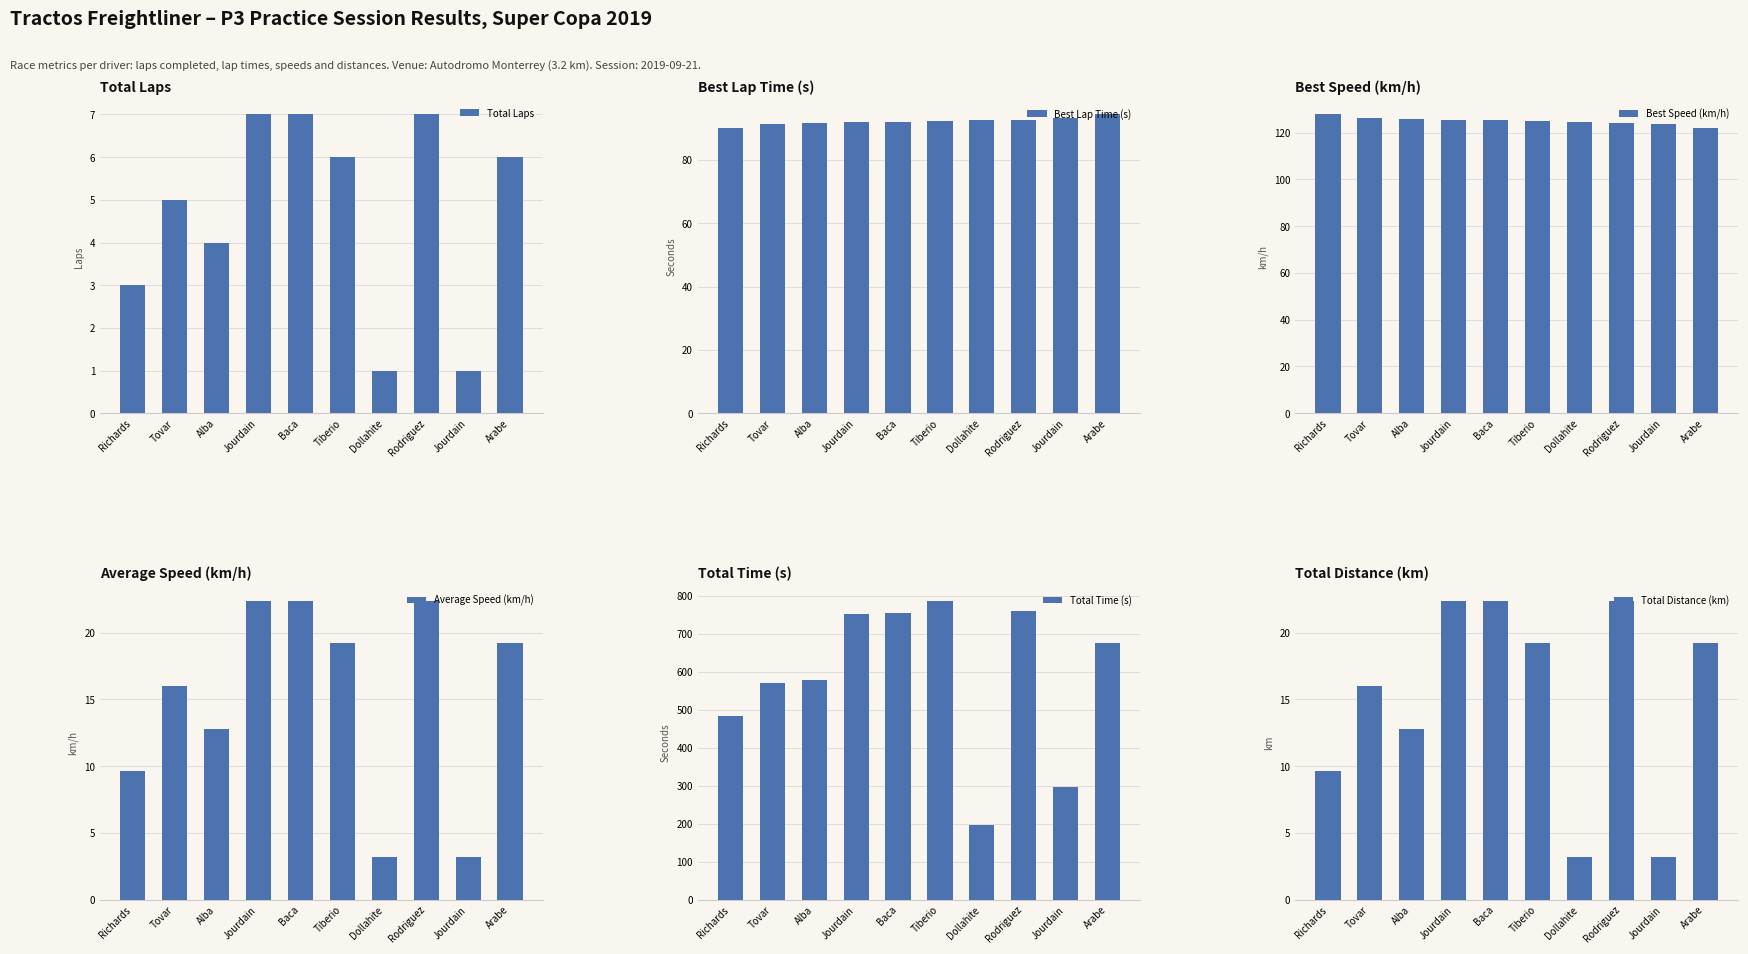

Reading left to right, list all the values displayed in this chart.

Total Laps: Richards=3.0	Tovar=5.0	Alba=4.0	Jourdain=7.0	Baca=7.0	Tiberio=6.0	Dollahite=1.0	Rodriguez=7.0	Jourdain=1.0	Arabe=6.0
Best Lap Time (s): Richards=90.2	Tovar=91.3	Alba=91.6	Jourdain=91.8	Baca=91.9	Tiberio=92.2	Dollahite=92.6	Rodriguez=92.7	Jourdain=93.1	Arabe=94.3
Best Speed (km/h): Richards=127.8	Tovar=126.2	Alba=125.8	Jourdain=125.5	Baca=125.3	Tiberio=125.0	Dollahite=124.4	Rodriguez=124.3	Jourdain=123.7	Arabe=122.1
Average Speed (km/h): Richards=9.6	Tovar=16.0	Alba=12.8	Jourdain=22.4	Baca=22.4	Tiberio=19.2	Dollahite=3.2	Rodriguez=22.4	Jourdain=3.2	Arabe=19.2
Total Time (s): Richards=484.0	Tovar=569.5	Alba=577.0	Jourdain=751.5	Baca=754.1	Tiberio=786.8	Dollahite=196.3	Rodriguez=760.9	Jourdain=297.5	Arabe=675.5
Total Distance (km): Richards=9.6	Tovar=16.0	Alba=12.8	Jourdain=22.4	Baca=22.4	Tiberio=19.2	Dollahite=3.2	Rodriguez=22.4	Jourdain=3.2	Arabe=19.2